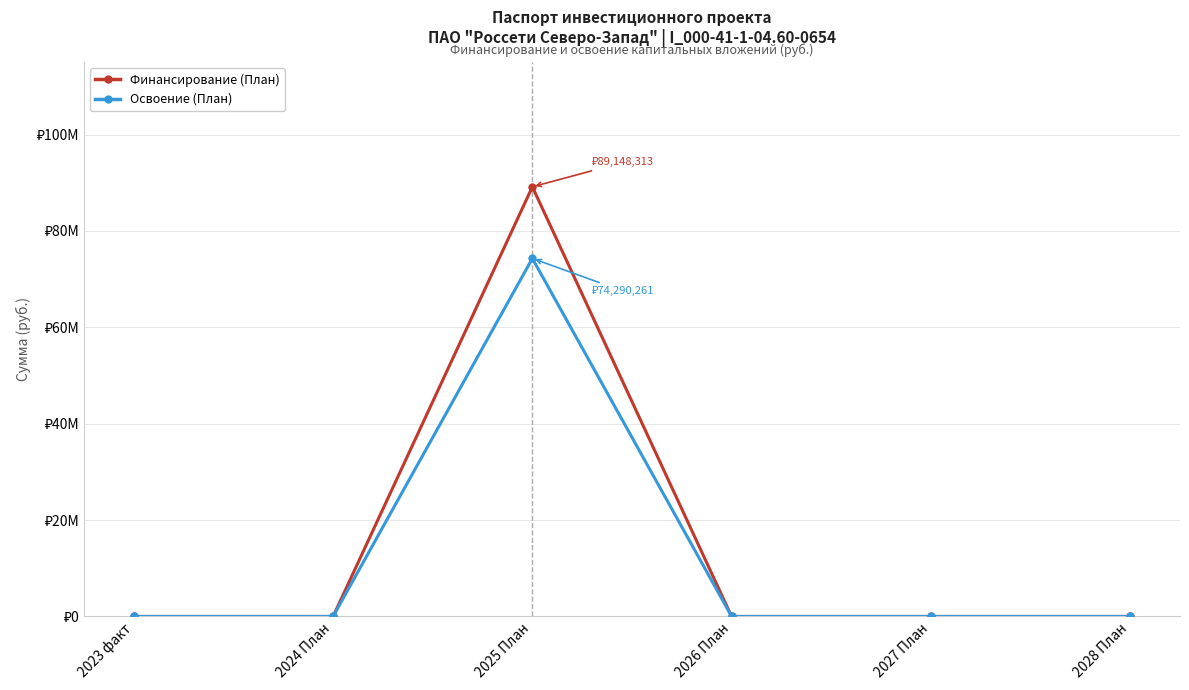

Is this an area chart (filled region under the line)?

No